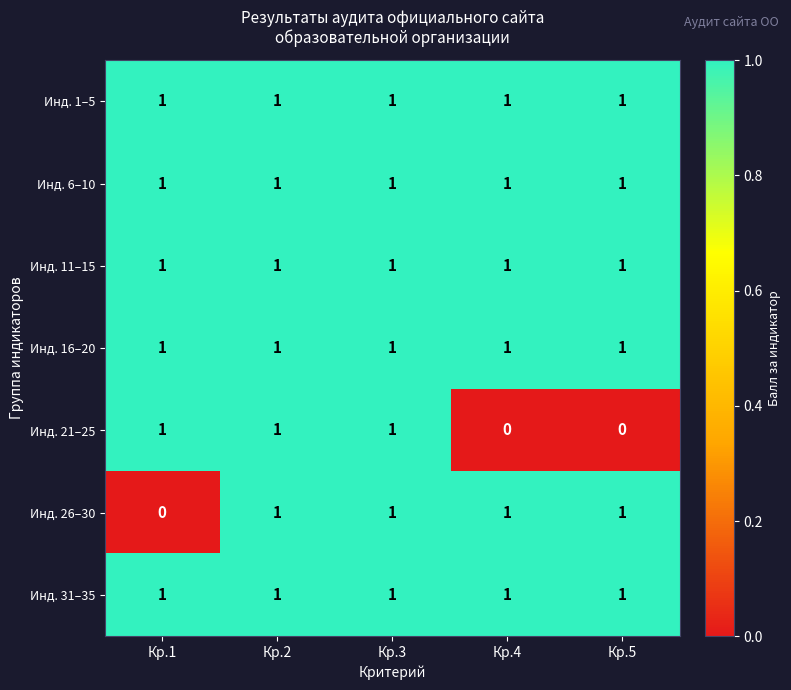

Is it true that Инд. 26–30 equals 1 at Кр.5?

True